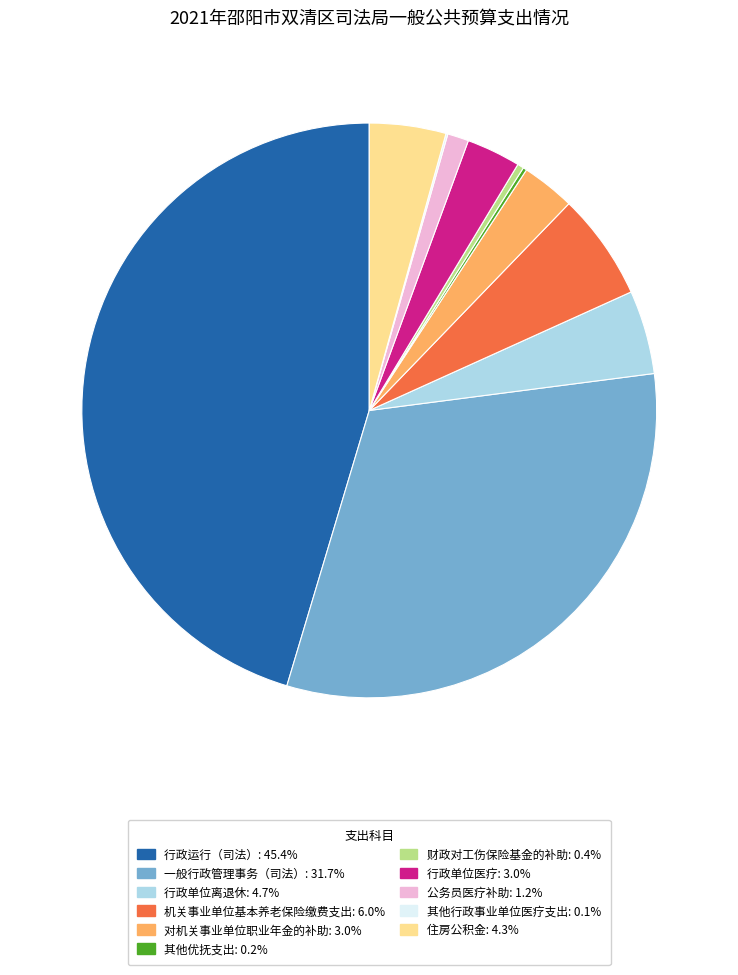

Combined, do 行政单位离退休 and 机关事业单位基本养老保险缴费支出 account for over 50%?

No